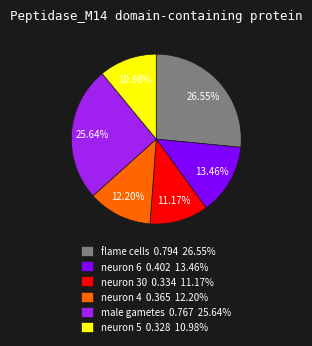

Is it true that neuron 6 is 13% of the pie?

True